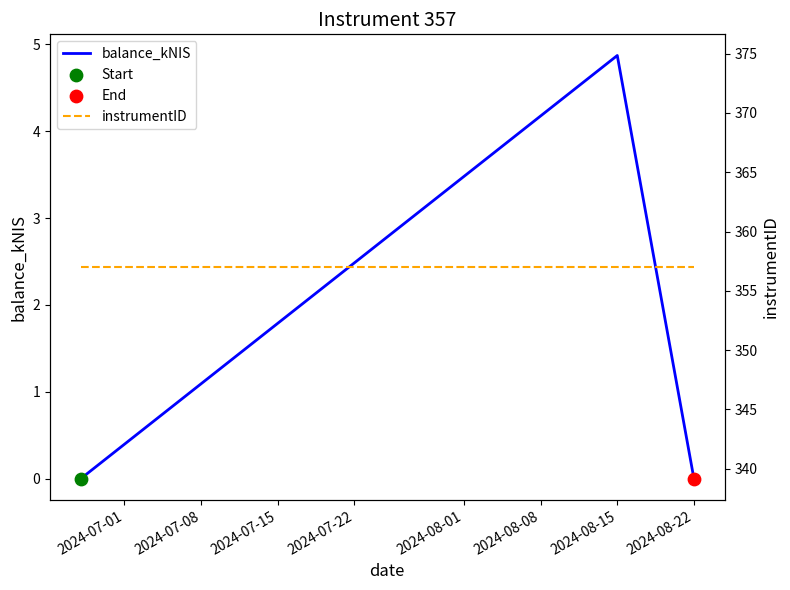

Which series contains the highest Y value?

instrumentID